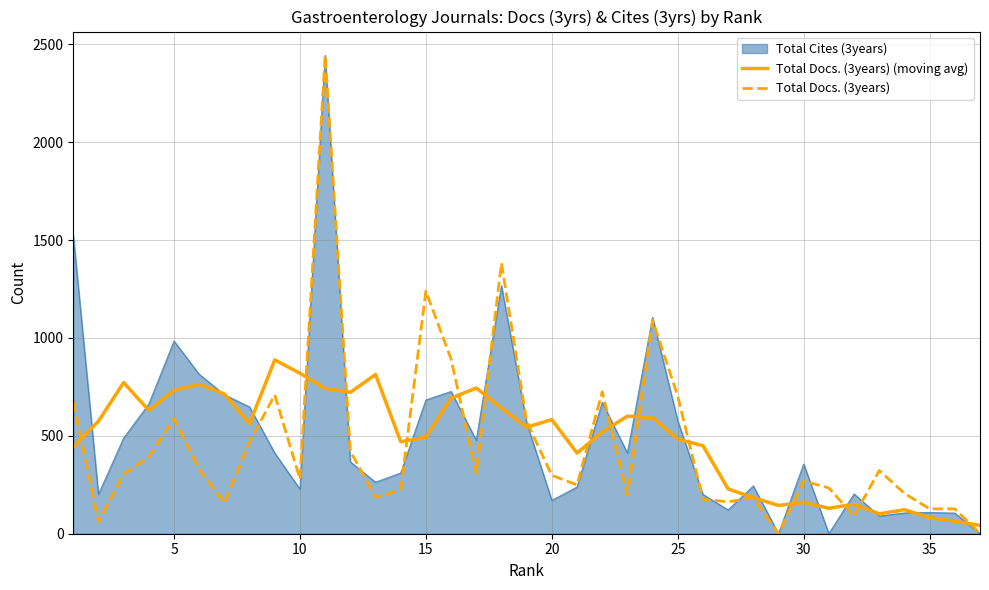

How many data points in Total Docs. (3years) are less than 298?

18